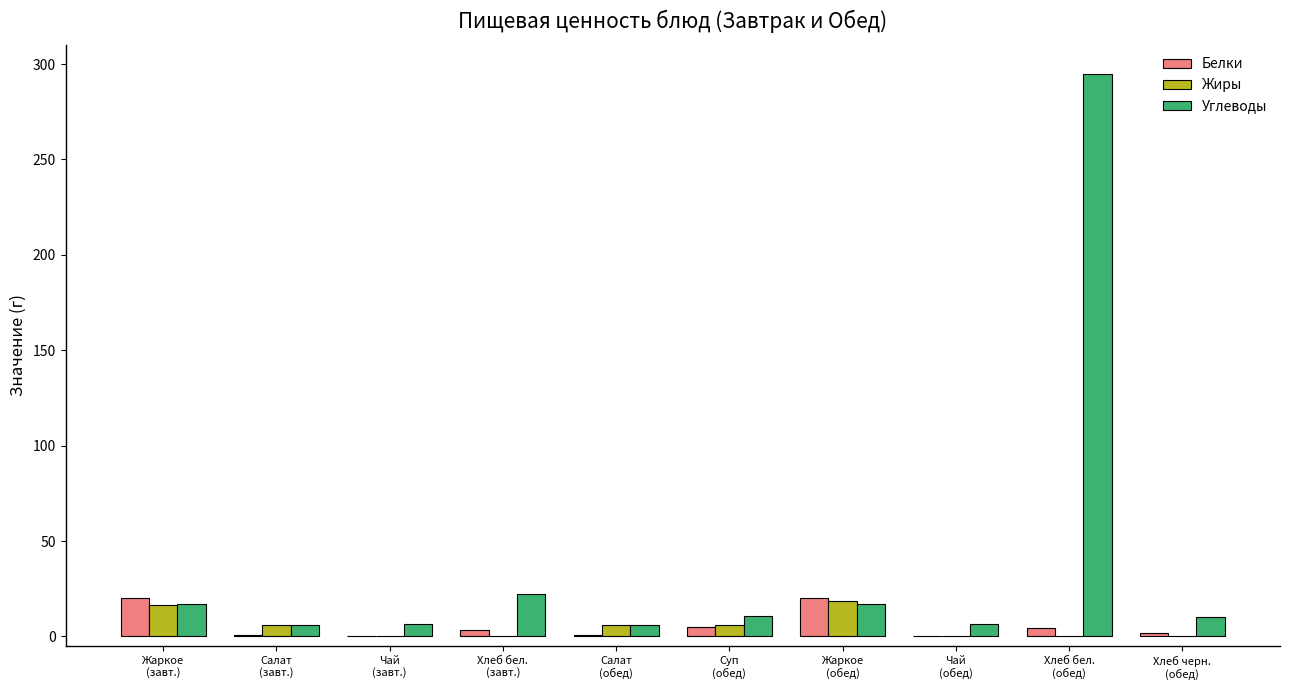

What is the spread (max minus min) of values at Чай
(завт.)?

6.4